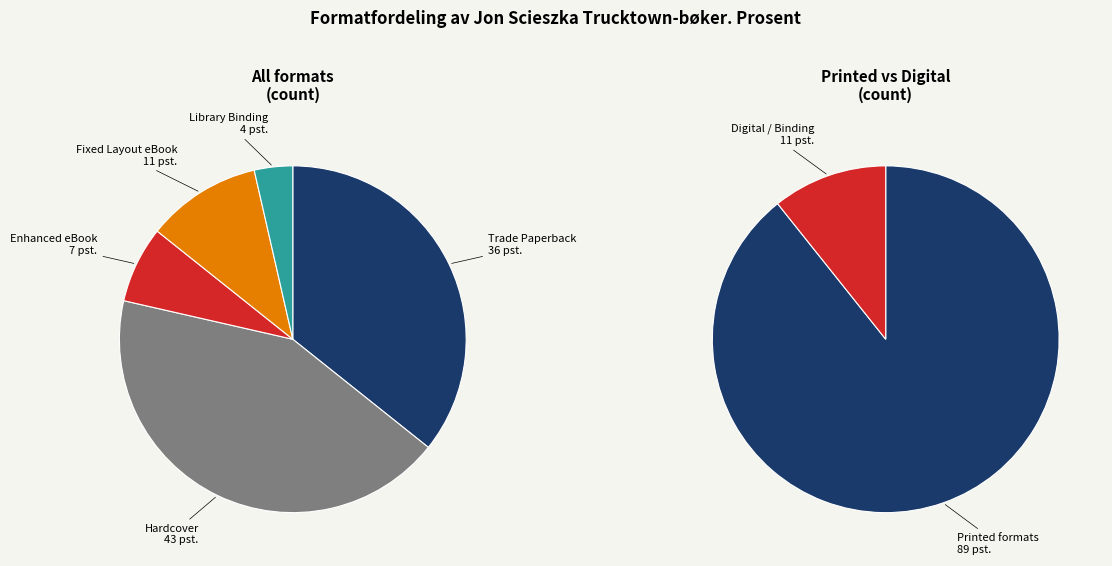

To the nearest percent, what portion does Enhanced eBook represent?

7%